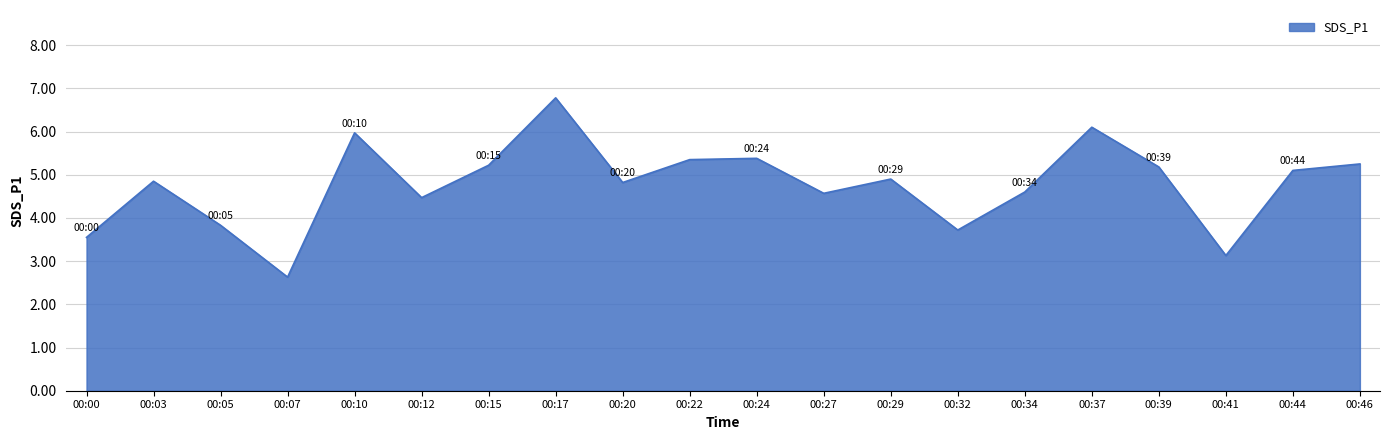

Count the number of values greater than 4.

15